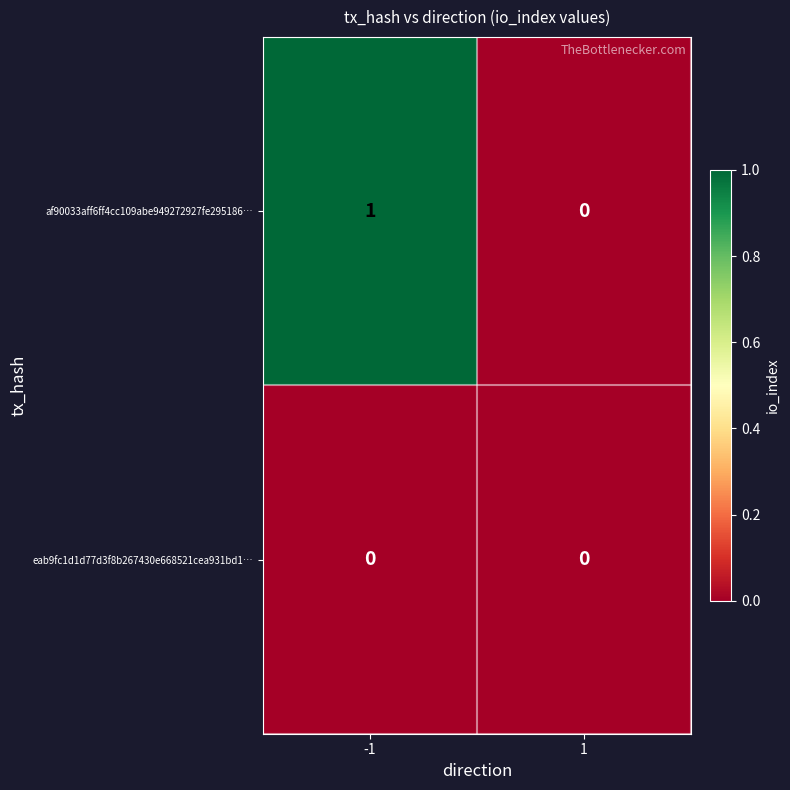

Between -1 and 1, which series saw the biggest shift?

af90033aff6ff4cc109abe949272927fe295186…